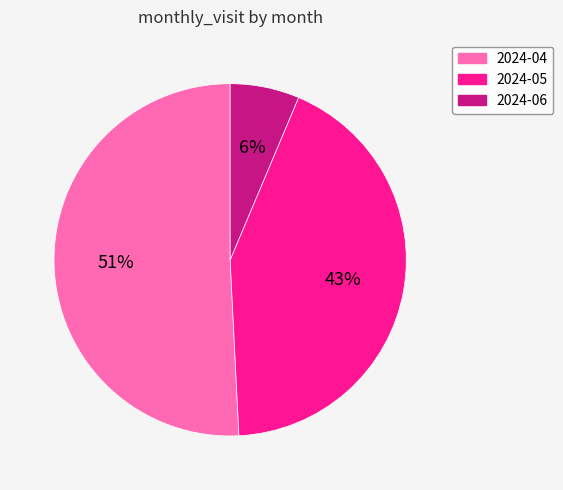

Does 2024-06 represent more than half of the total?

No